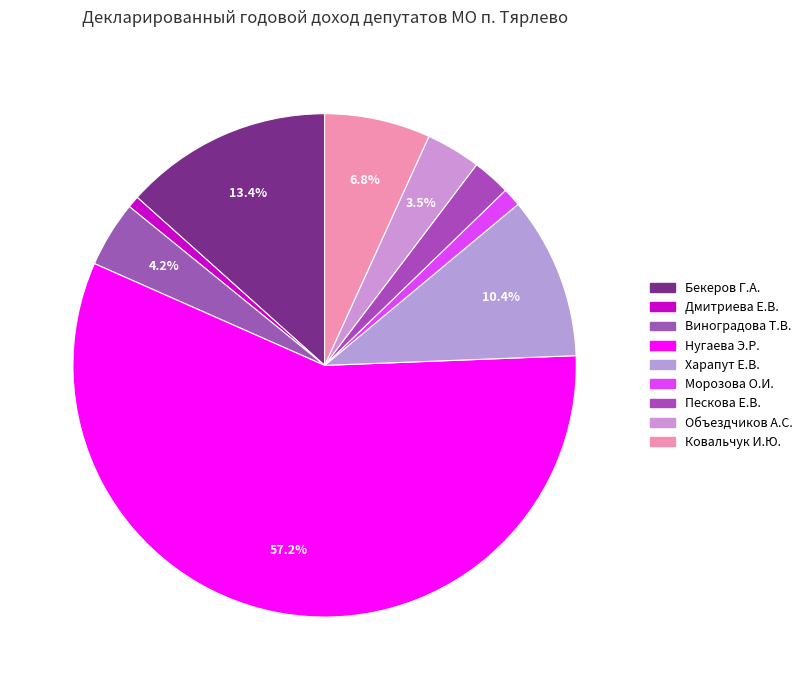

How many slices are in this pie chart?

9